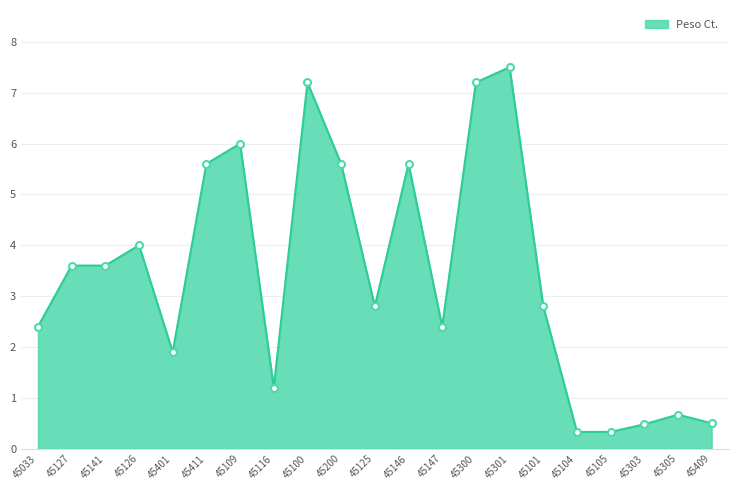

What is the difference between the values at 45109 and 45126?

2.0